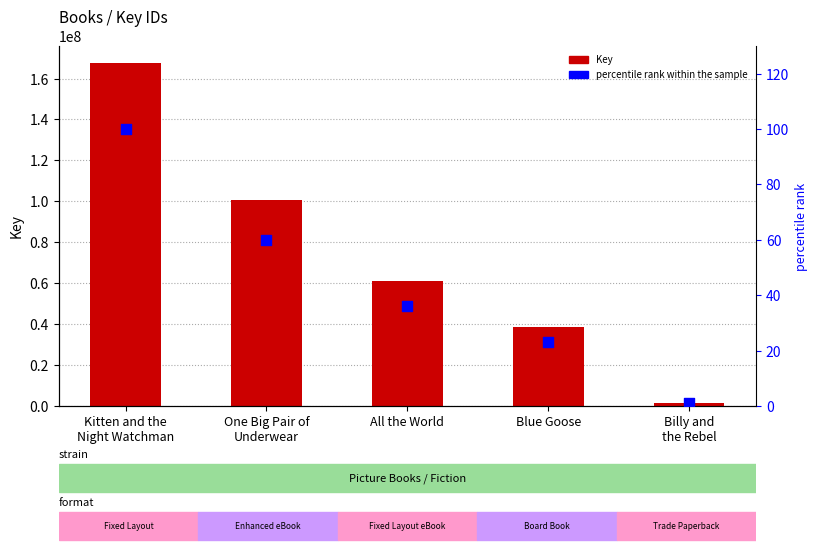

Which series contains the highest Y value?

Key